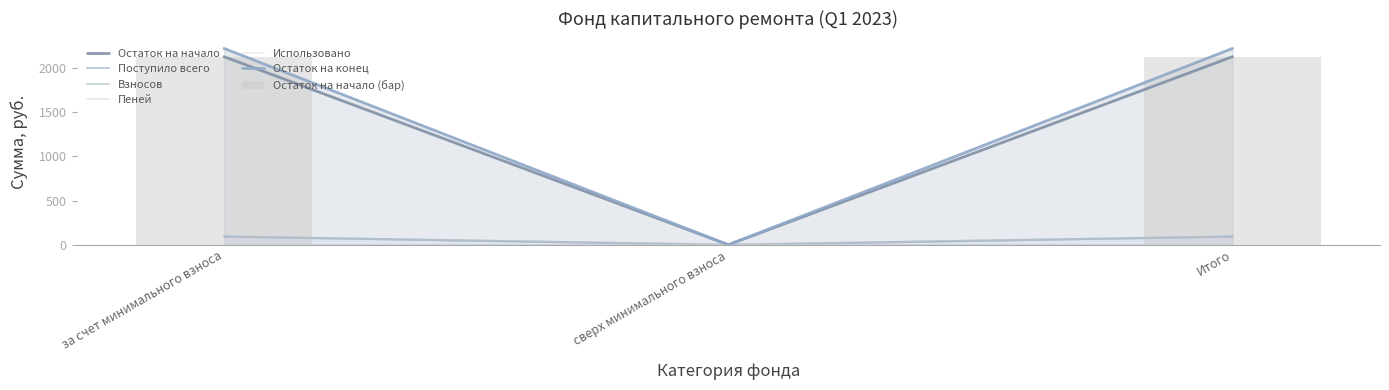

True or false: Остаток на начало has a value of 2803.6 at за счет минимального взноса.

False